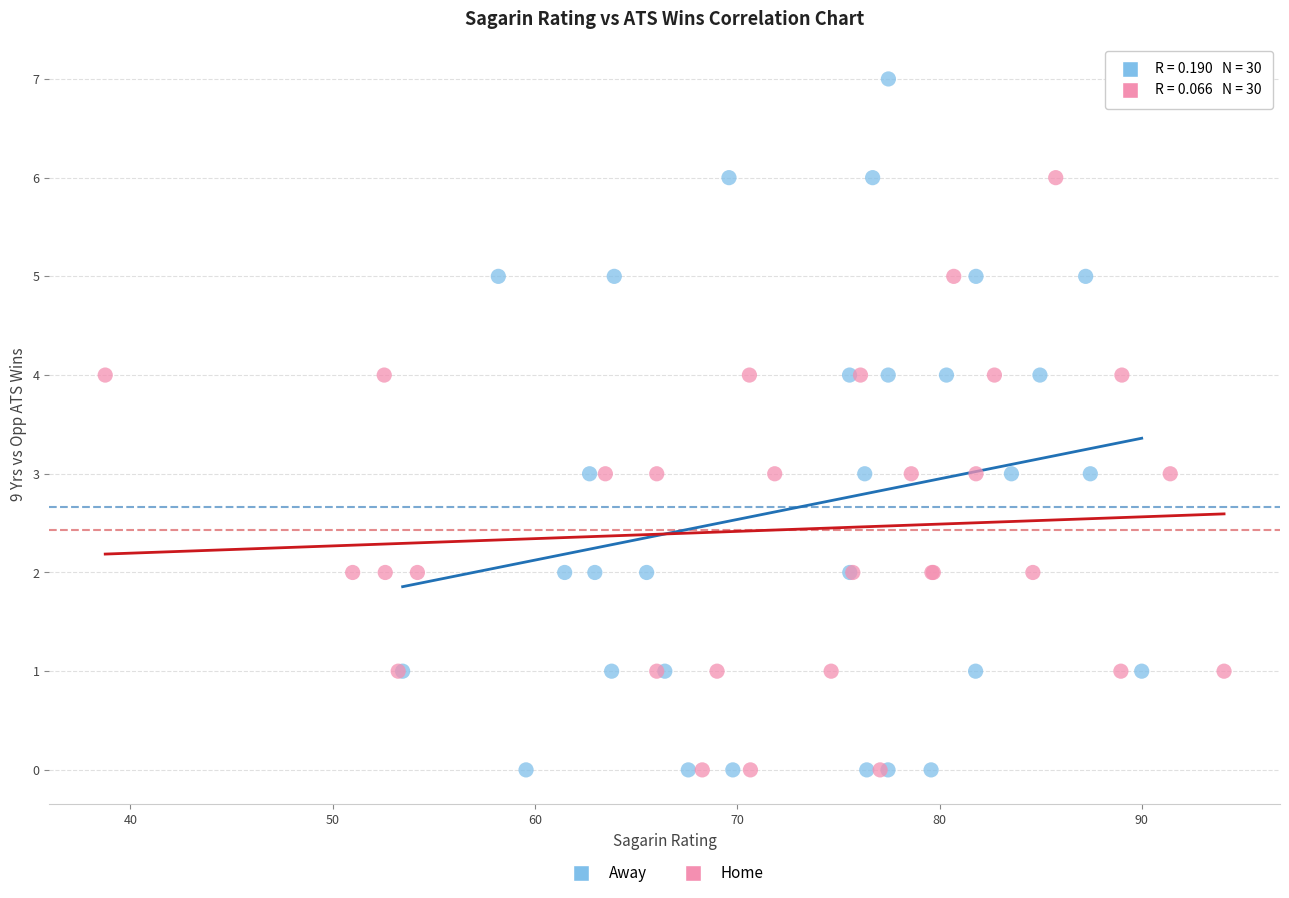

Which series contains the highest Y value?

Away